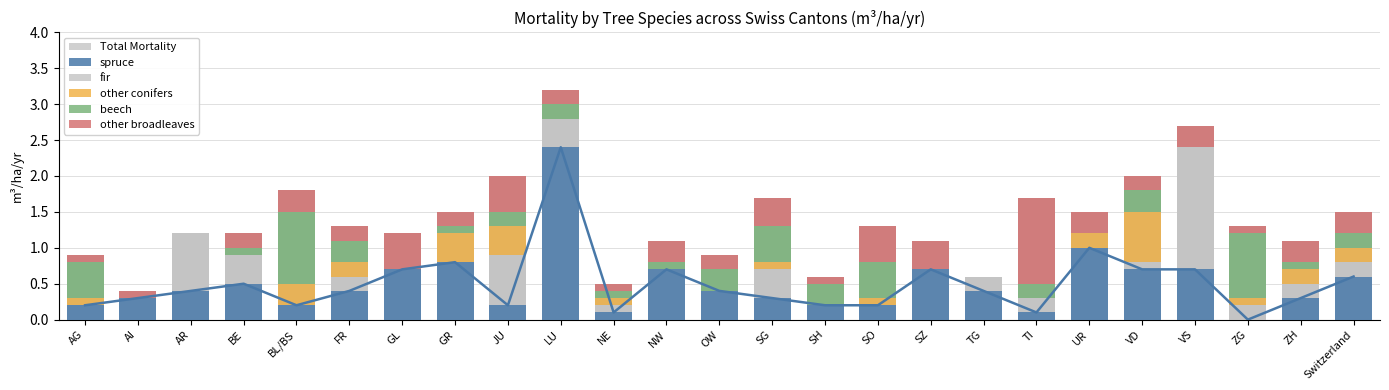

What is the label of the 12th bar from the left?

NW